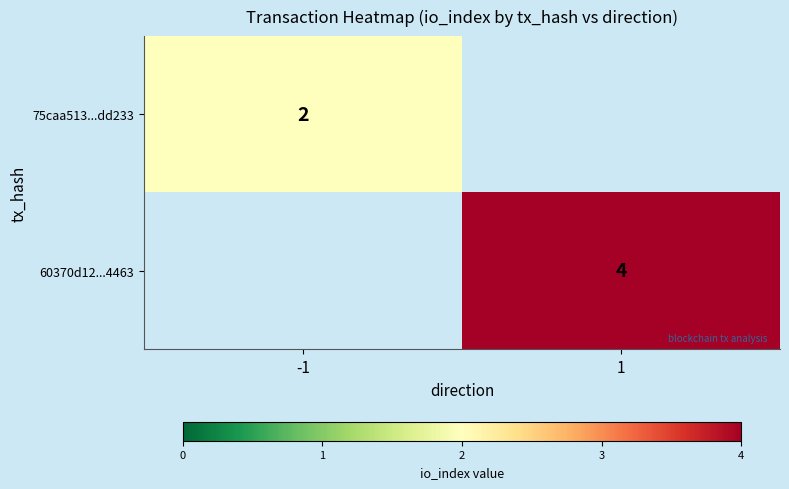

Is it true that 75caa513...dd233 equals 2 at -1?

True